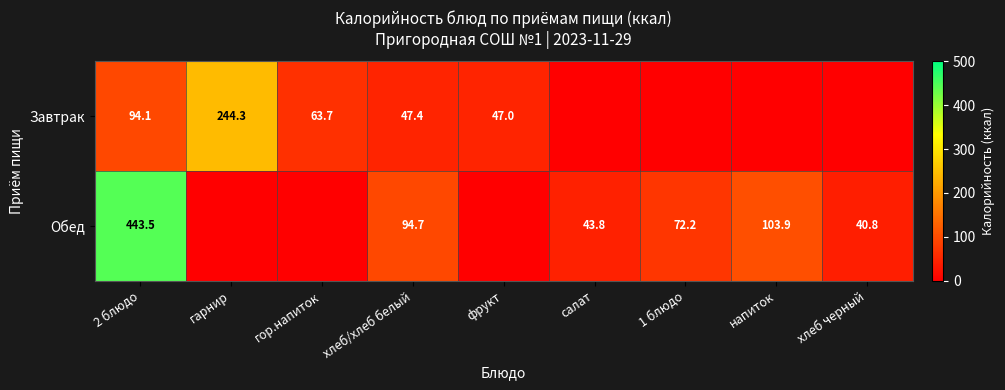

Rank the series at хлеб/хлеб белый from lowest to highest value.

Завтрак, Обед